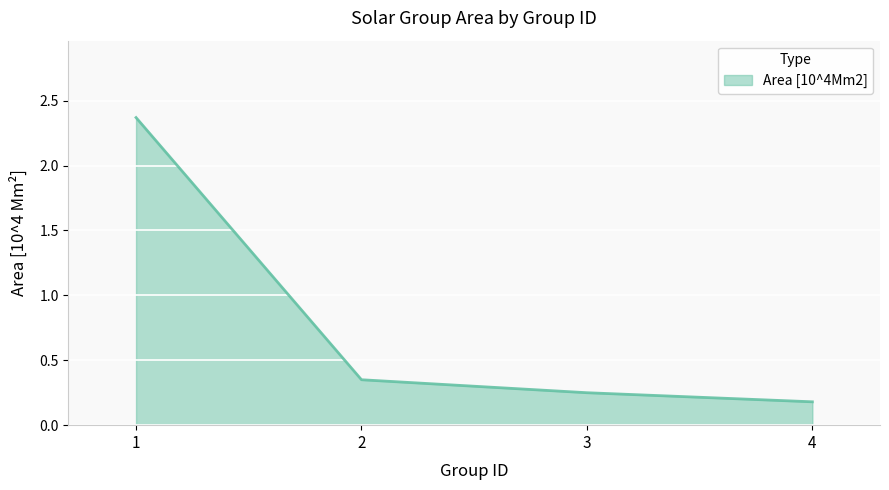

Rank the categories by value from lowest to highest.

4, 3, 2, 1